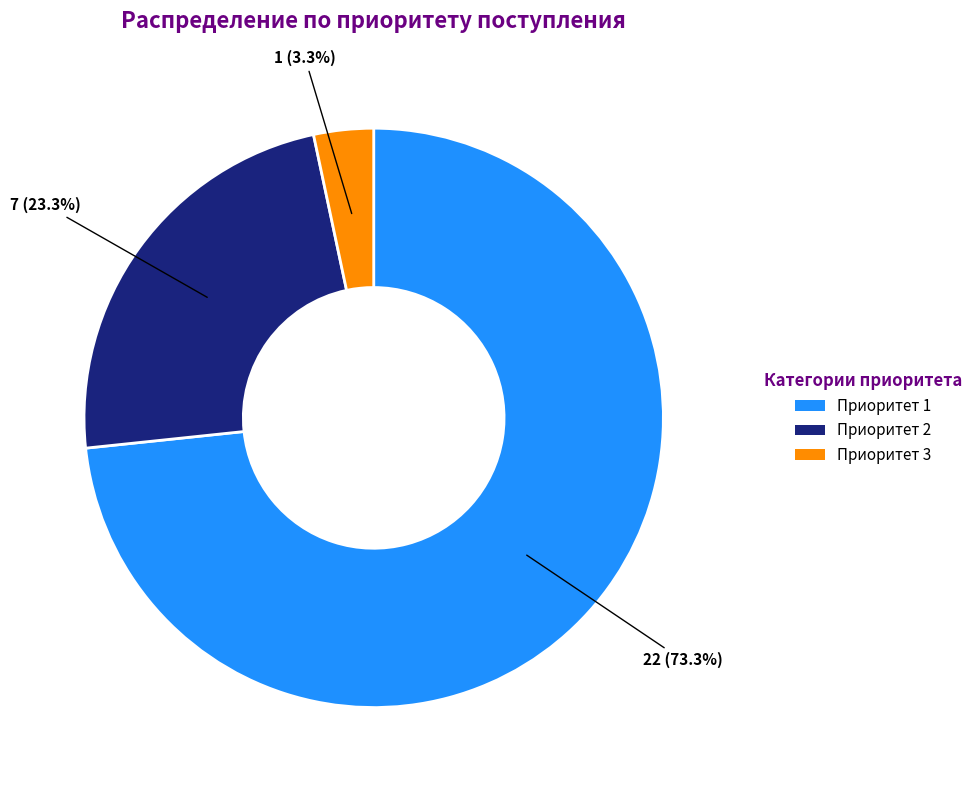

Which slice is the smallest?

Приоритет 3